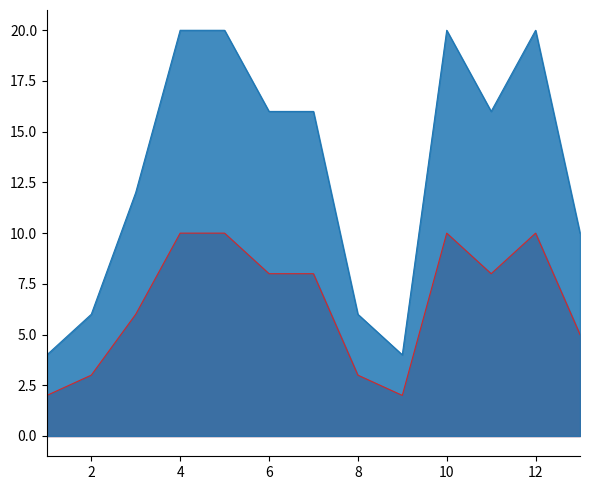

True or false: cantidad and cantidad_minima intersect in this chart.

False